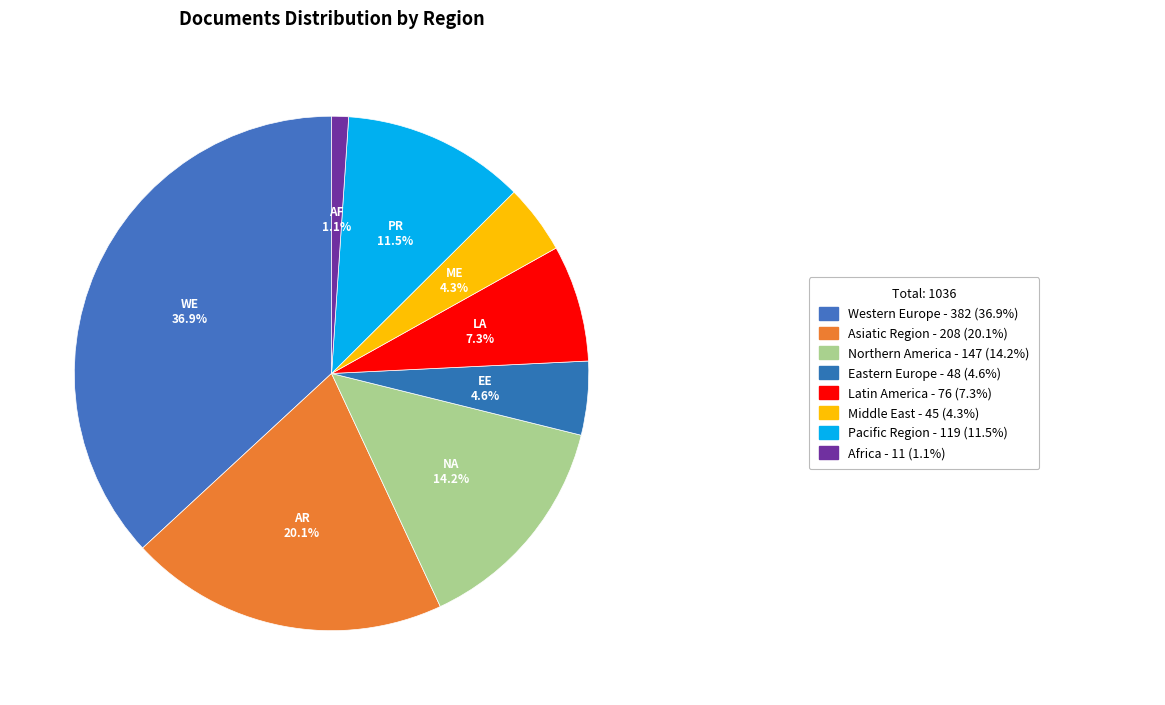

Count the number of slices in the pie.

8